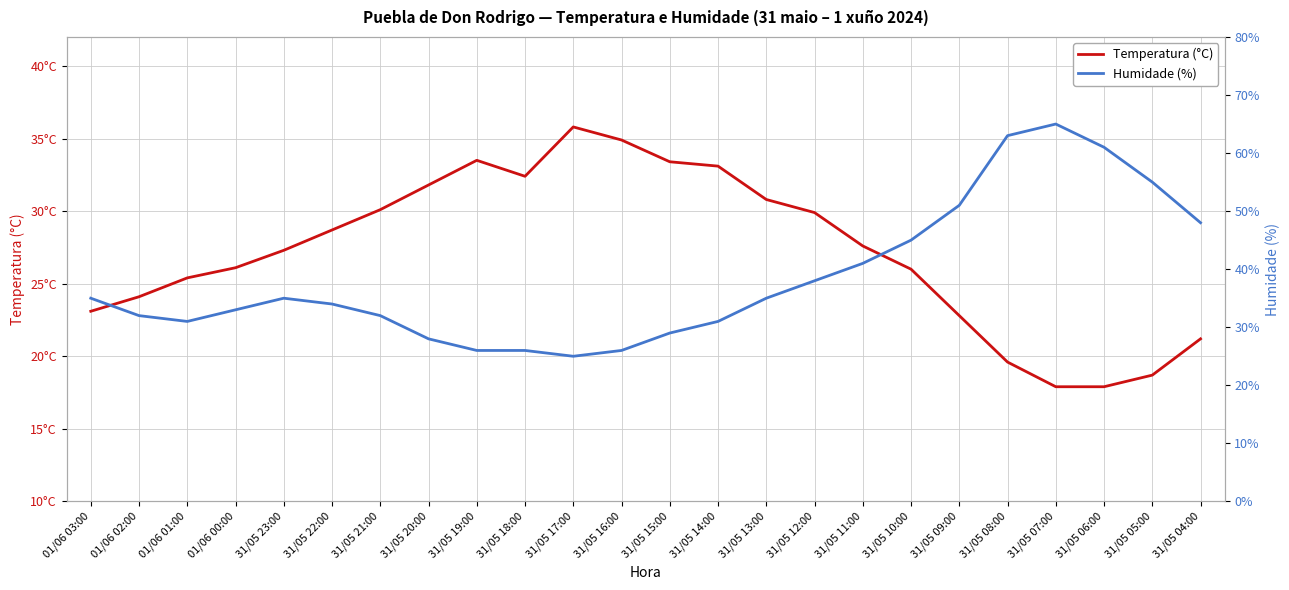

Where is the first local minimum for Humidade (%)?

01/06 01:00